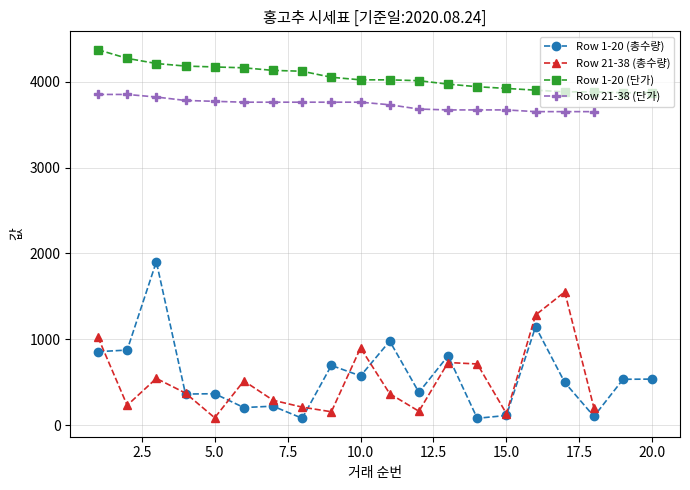

How many categories are shown in the chart?

20